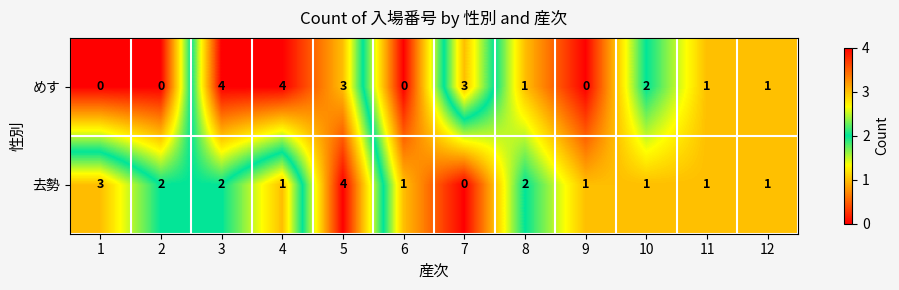

How many data points in 去勢 are less than 1?

1